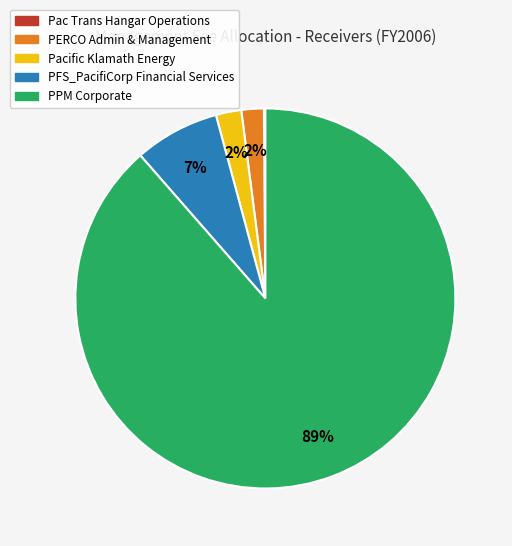

Which slice is the largest?

PPM Corporate